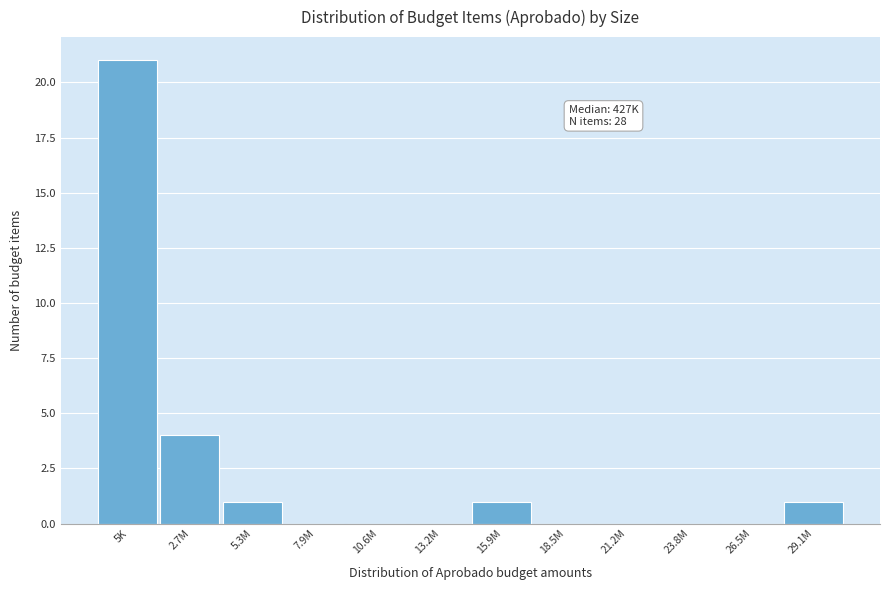

Reading left to right, transcribe all the data shown in this chart.

5K=21	2.7M=4	5.3M=1	7.9M=0	10.6M=0	13.2M=0	15.9M=1	18.5M=0	21.2M=0	23.8M=0	26.5M=0	29.1M=1